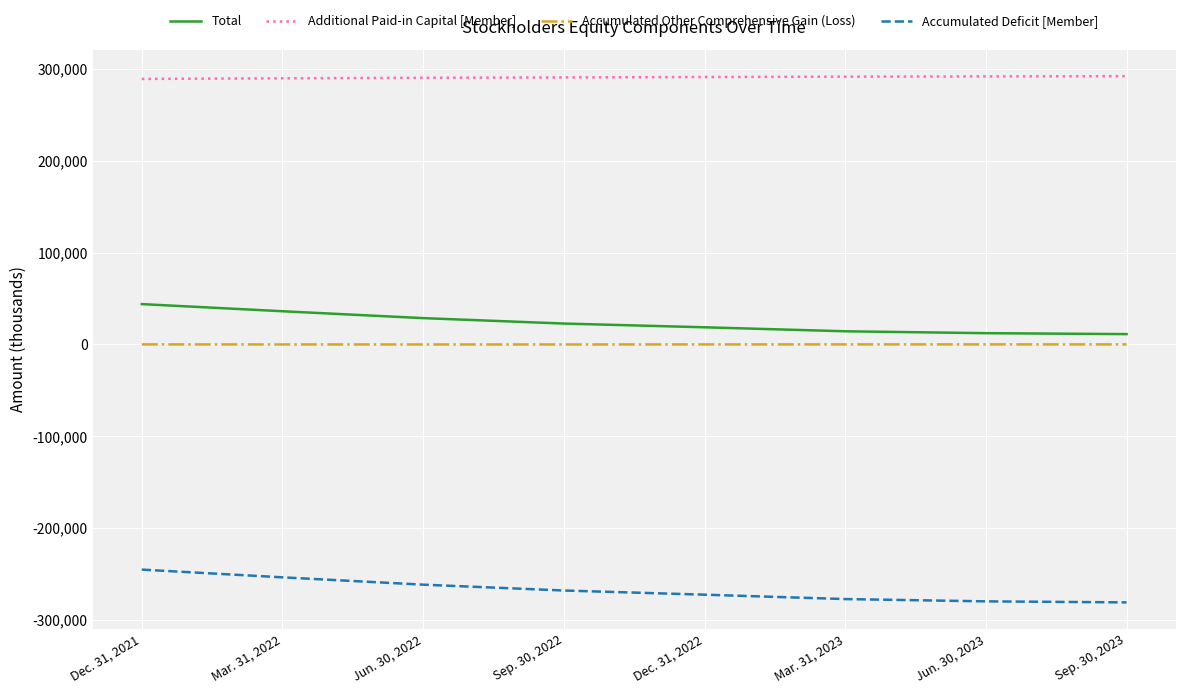

Which series has the largest total across all categories?

Additional Paid-in Capital [Member]